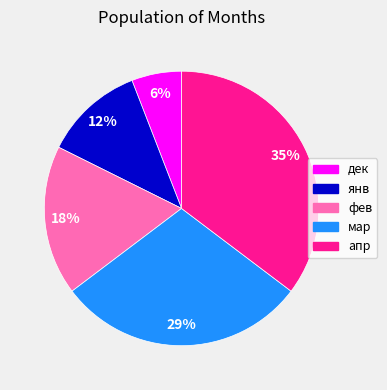

Between дек and мар, which is larger?

мар